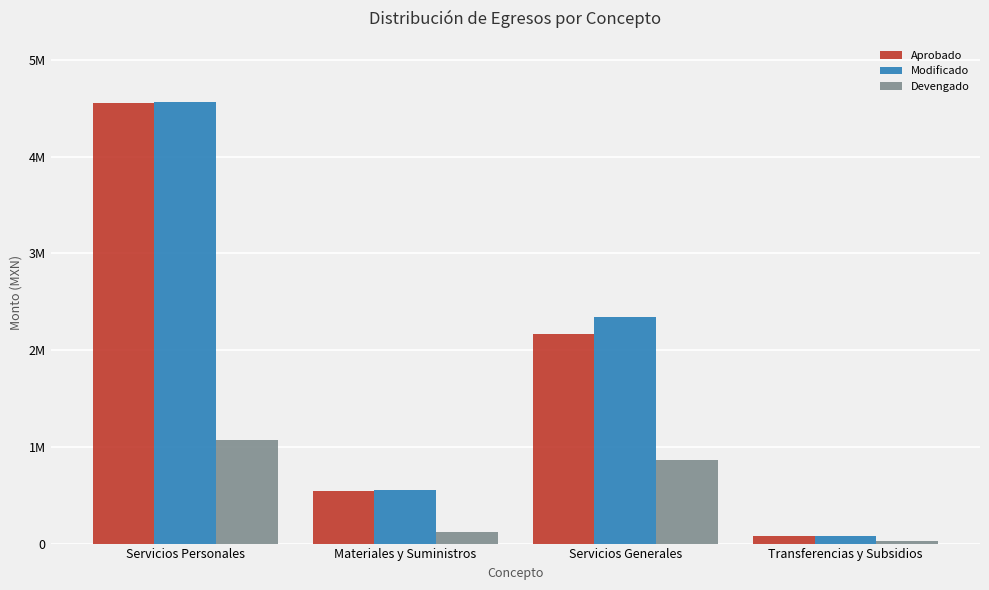

At which label does Modificado reach its minimum?

Transferencias y Subsidios